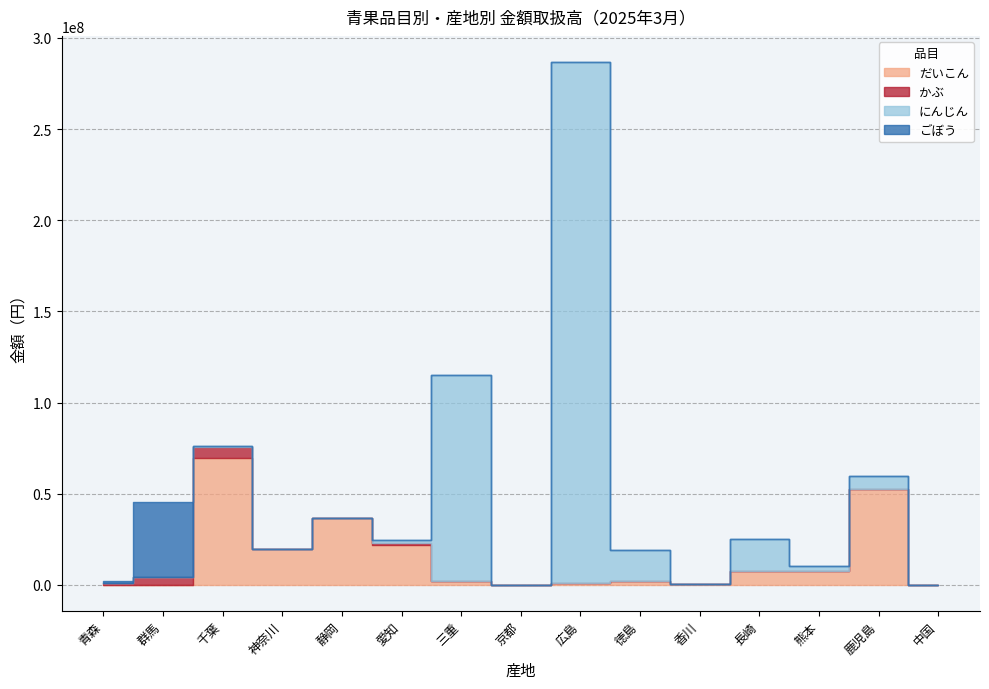

What is the sum of the ごぼう values at 神奈川 and 青森?

1440936